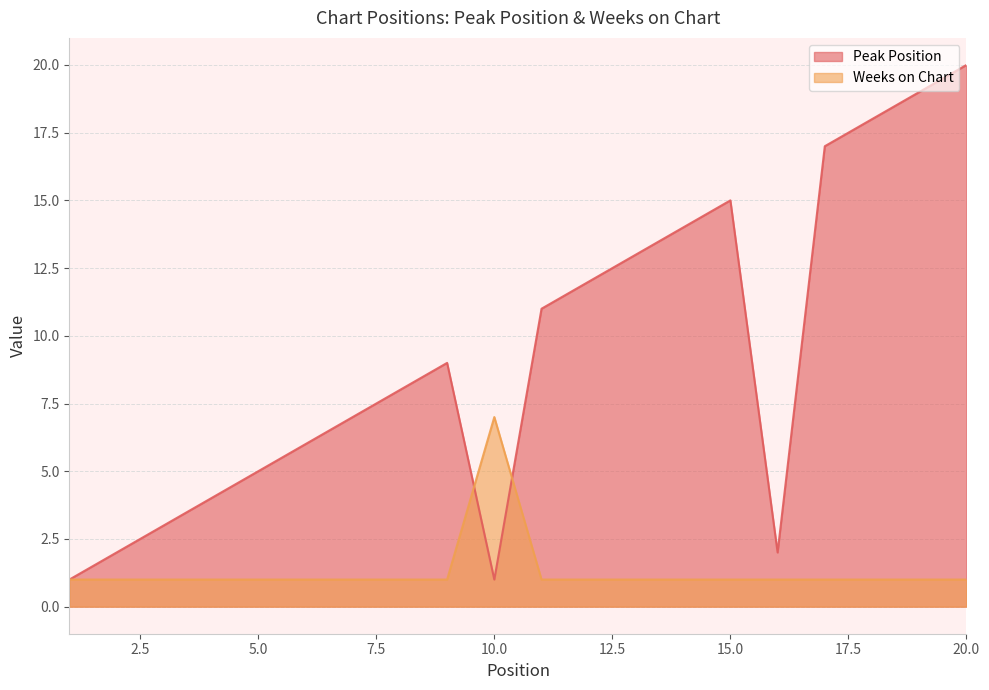

What is the minimum value shown in the chart?

1